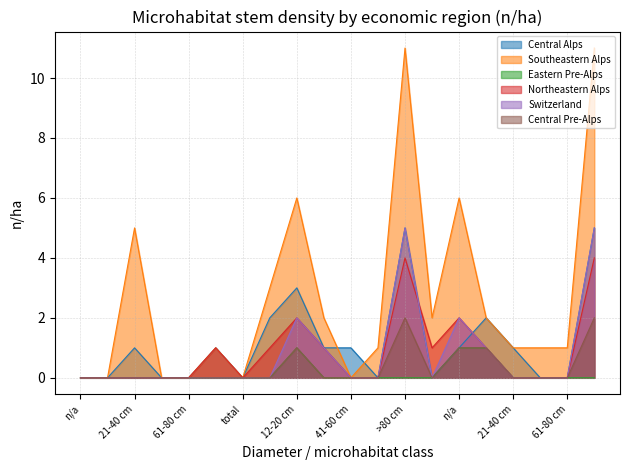

Reading left to right, extract all data points from this chart.

Central Alps: 0	0	1	0	0	1	0	2	3	1	1	0	5	0	1	2	1	0	0	5
Southeastern Alps: 0	0	5	0	0	1	0	3	6	2	0	1	11	2	6	2	1	1	1	11
Eastern Pre-Alps: 0	0	0	0	0	0	0	0	1	0	0	0	0	0	1	1	0	0	0	0
Northeastern Alps: 0	0	0	0	0	1	0	1	2	1	0	0	4	1	2	1	0	0	0	4
Switzerland: 0	0	0	0	0	0	0	0	2	1	0	0	5	0	2	1	0	0	0	5
Central Pre-Alps: 0	0	0	0	0	0	0	0	1	0	0	0	2	0	1	1	0	0	0	2